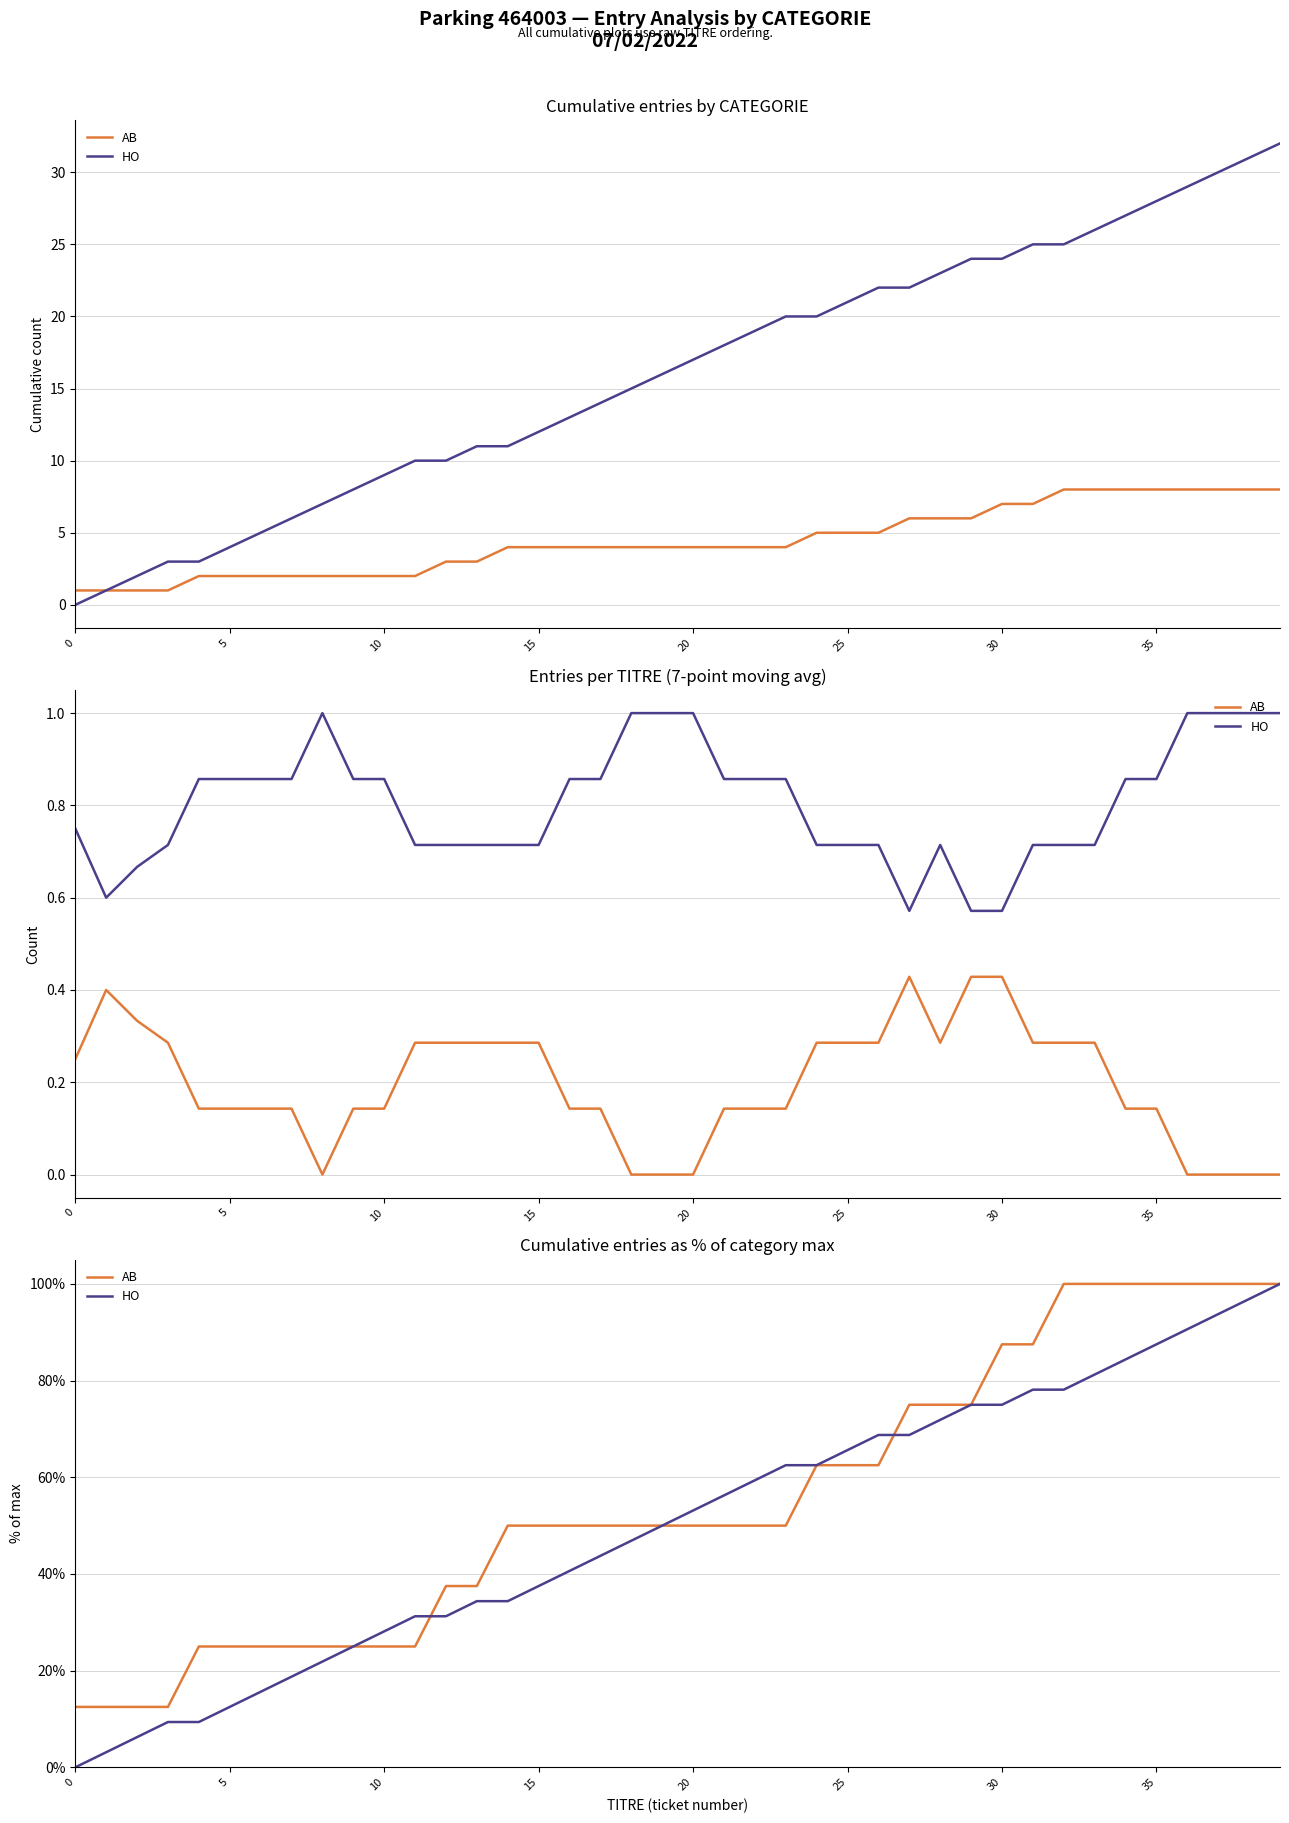

Reading left to right, extract all data points from this chart.

AB: 12.5	12.5	12.5	12.5	25.0	25.0	25.0	25.0	25.0	25.0	25.0	25.0	37.5	37.5	50.0	50.0	50.0	50.0	50.0	50.0	50.0	50.0	50.0	50.0	62.5	62.5	62.5	75.0	75.0	75.0	87.5	87.5	100.0	100.0	100.0	100.0	100.0	100.0	100.0	100.0
HO: 0.0	3.1	6.2	9.4	9.4	12.5	15.6	18.8	21.9	25.0	28.1	31.2	31.2	34.4	34.4	37.5	40.6	43.8	46.9	50.0	53.1	56.2	59.4	62.5	62.5	65.6	68.8	68.8	71.9	75.0	75.0	78.1	78.1	81.2	84.4	87.5	90.6	93.8	96.9	100.0